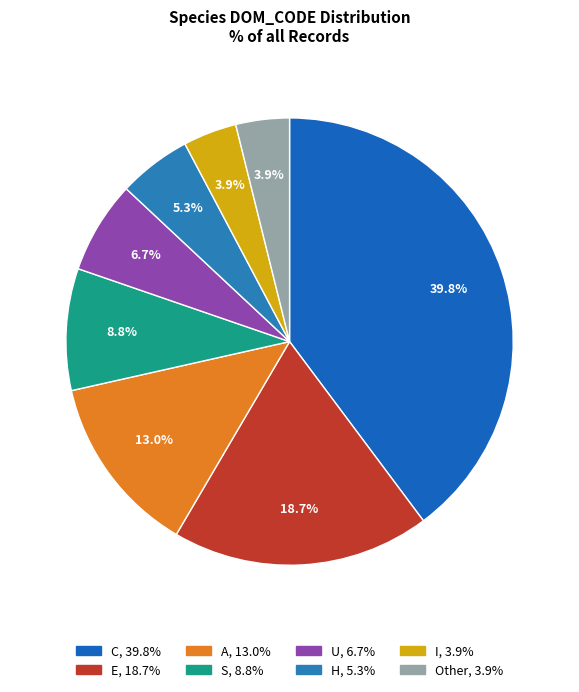

To the nearest percent, what is the average slice percentage?

12%